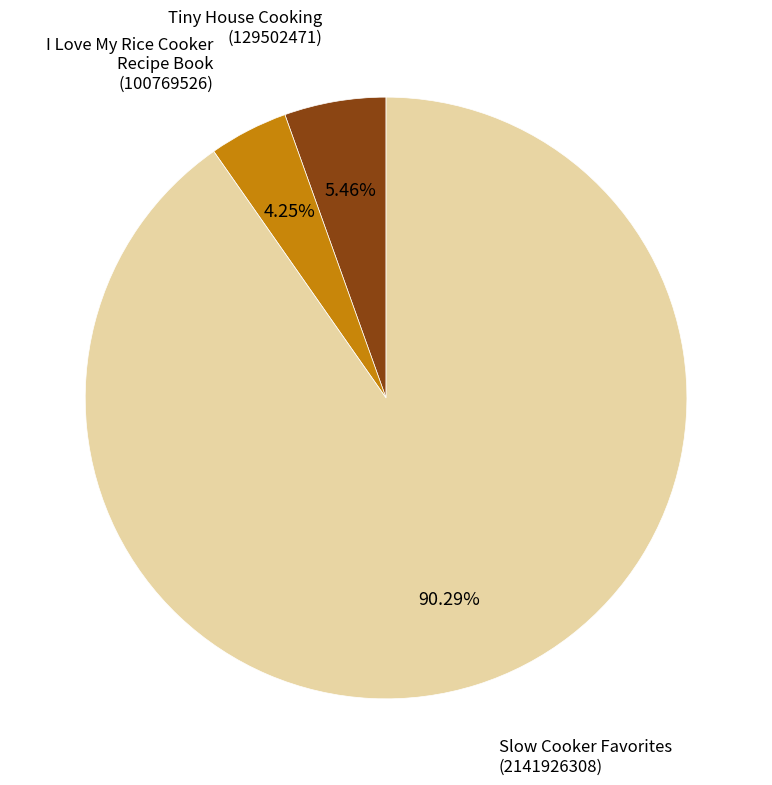

How many slices are in this pie chart?

3